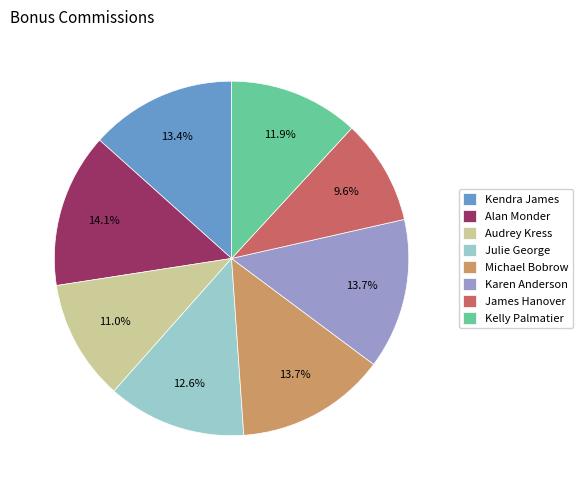

How many segments does this pie chart have?

8